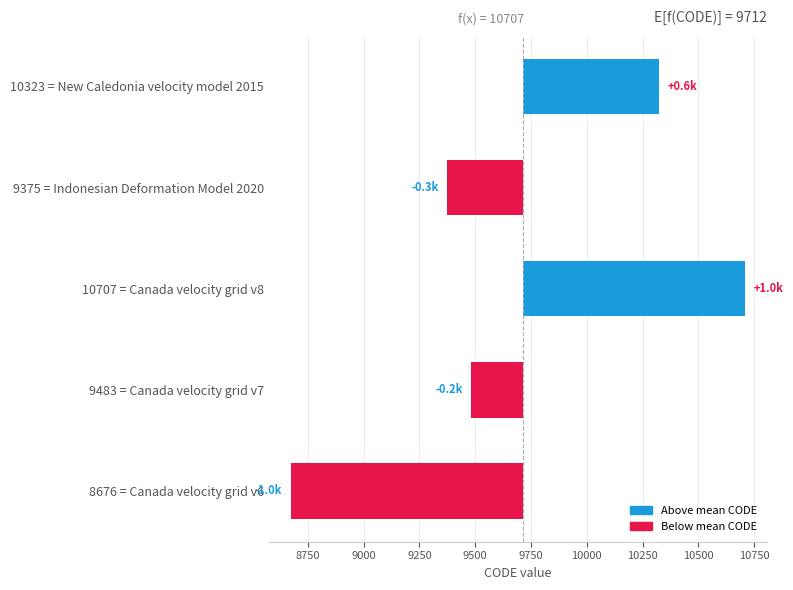

What is the approximate value at 8676 = Canada velocity grid v6?

-1036.8